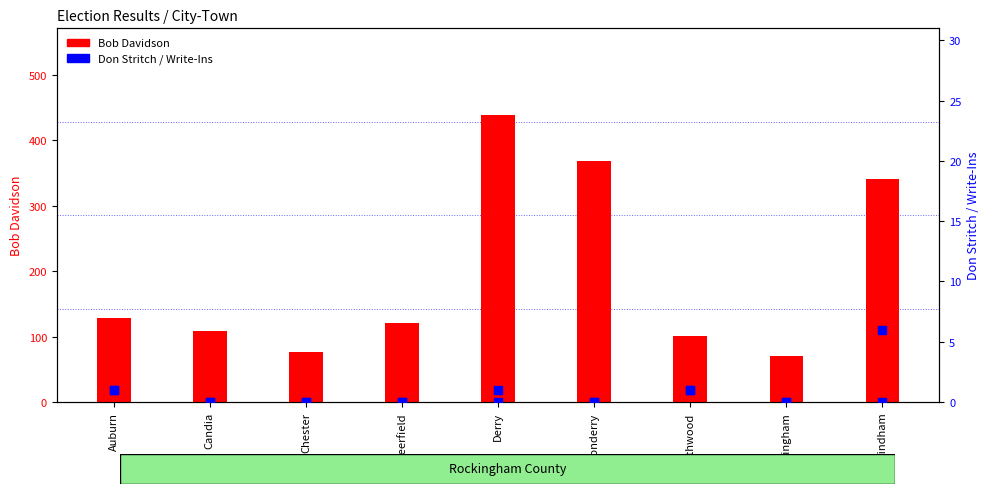

At how many categories does at least one series exceed 256?

3